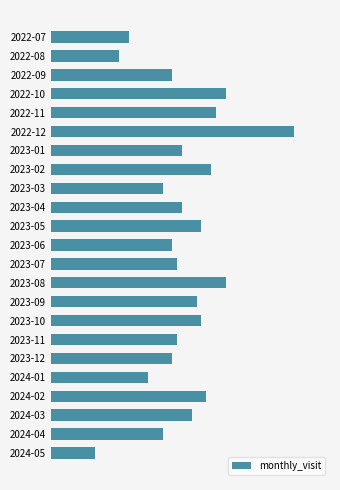

How many bars are there in total?

23